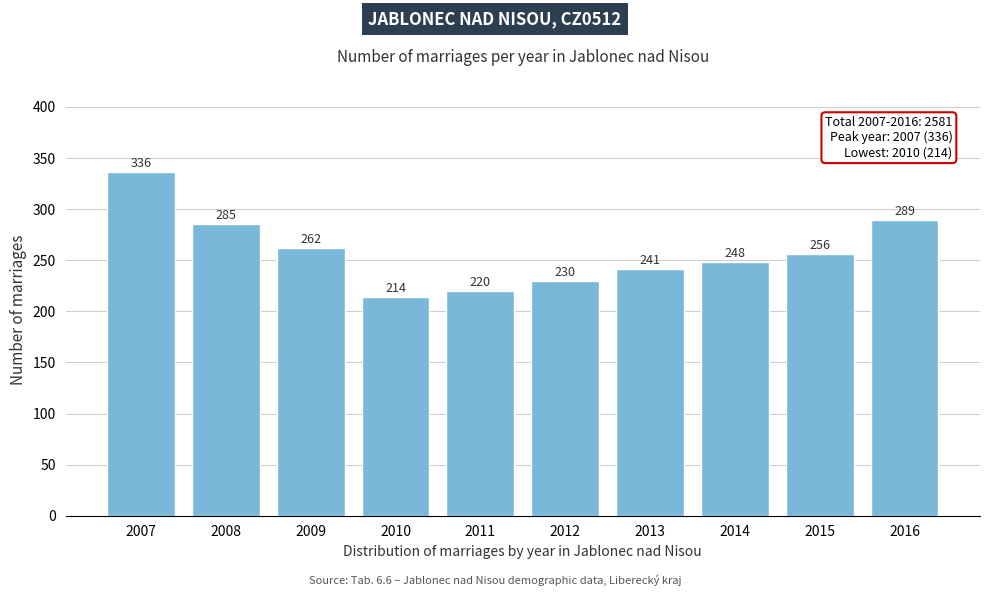

Reading right to left, list all the values displayed in this chart.

289	256	248	241	230	220	214	262	285	336